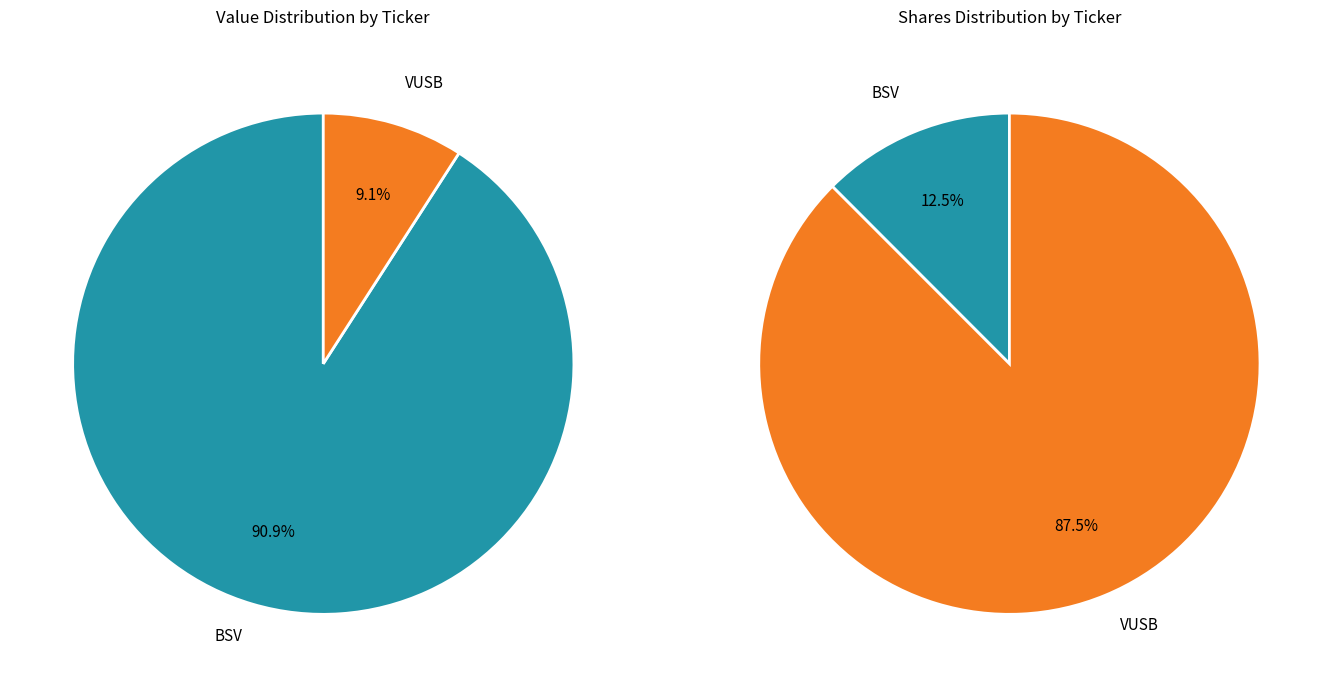

True or false: VUSB accounts for 1% of the total.

False